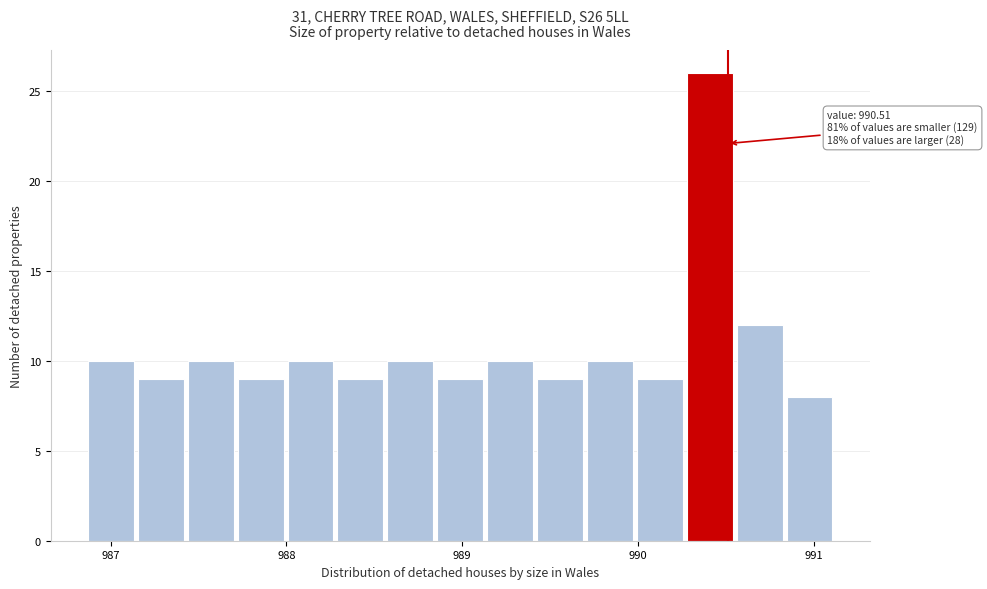

Around what value on the x-axis is the tallest bar? Give the approximate position of its centre, as read against the axis.

990.4